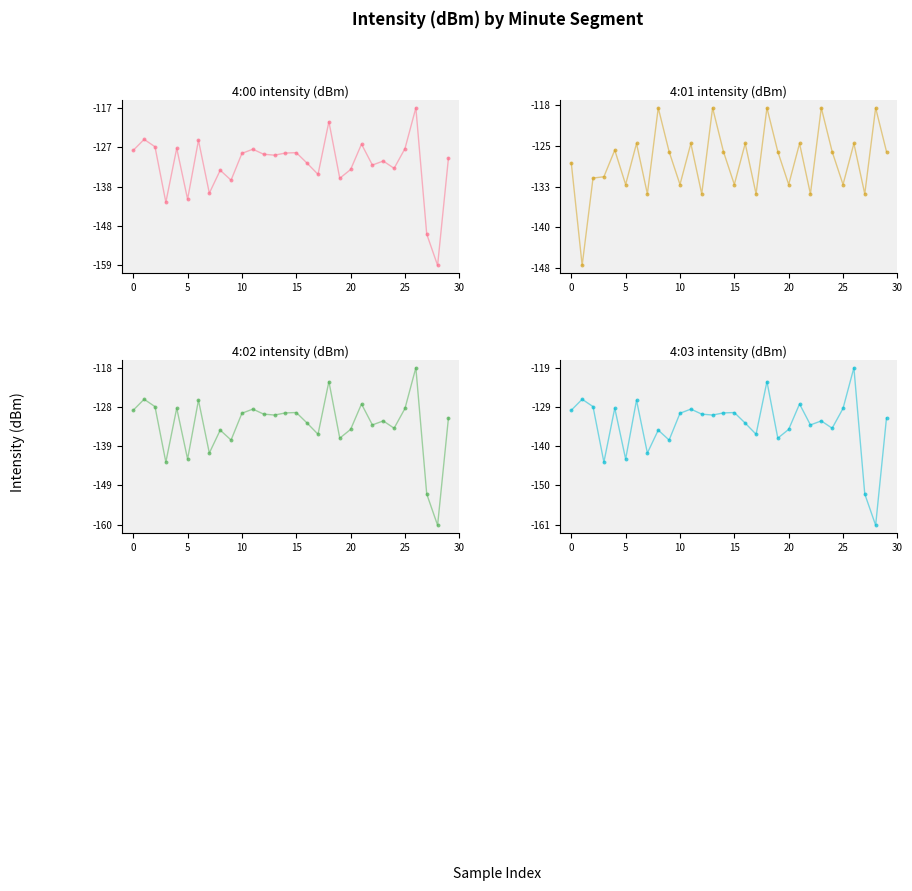

Which series contains the lowest Y value?

4:03